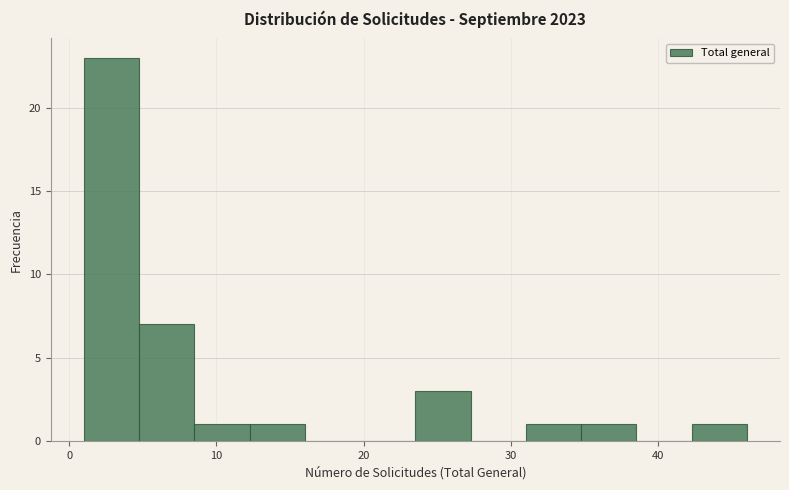

Around what value on the x-axis is the tallest bar? Give the approximate position of its centre, as read against the axis.

3